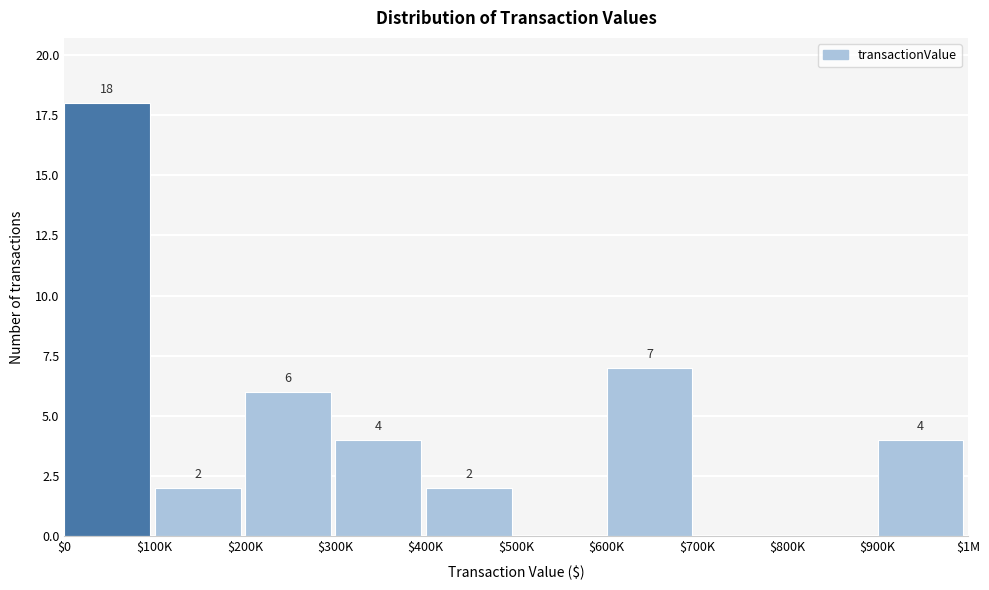

Is it true that the value at $900K is 4?

True